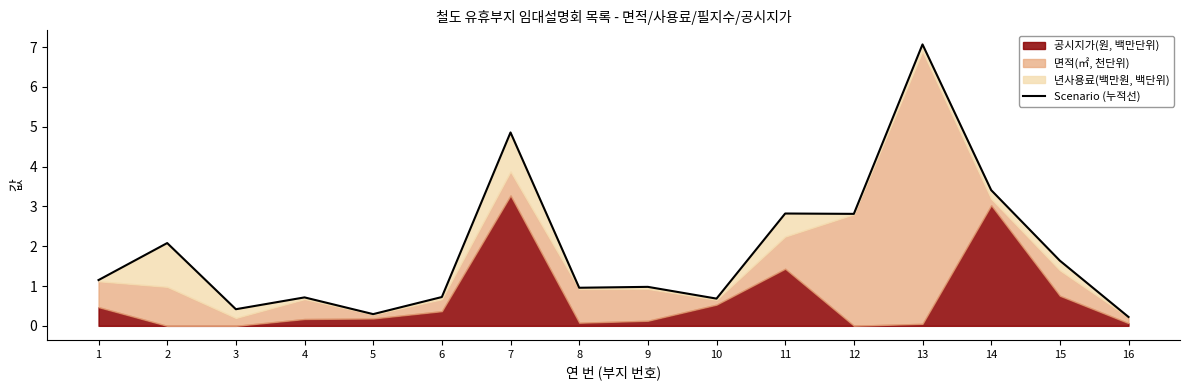

How many lines are shown in the chart?

1